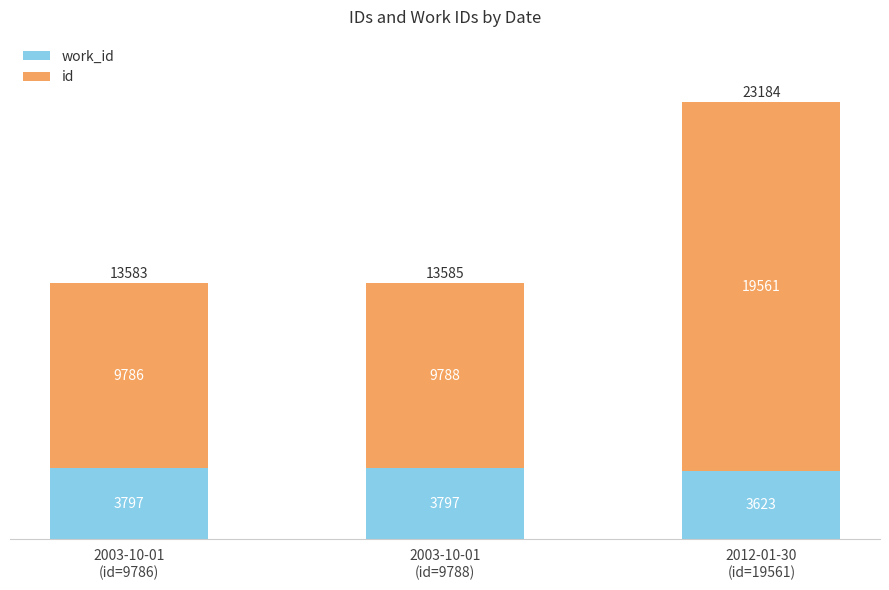

Does the chart contain any negative values?

No